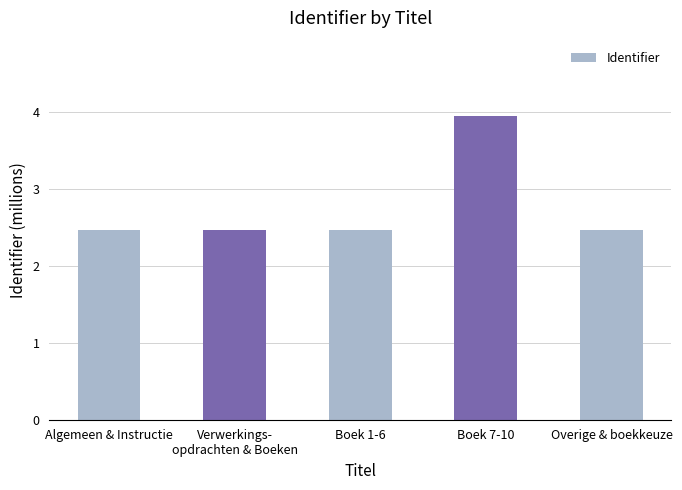

What is the label of the 1st bar from the left?

Algemeen & Instructie